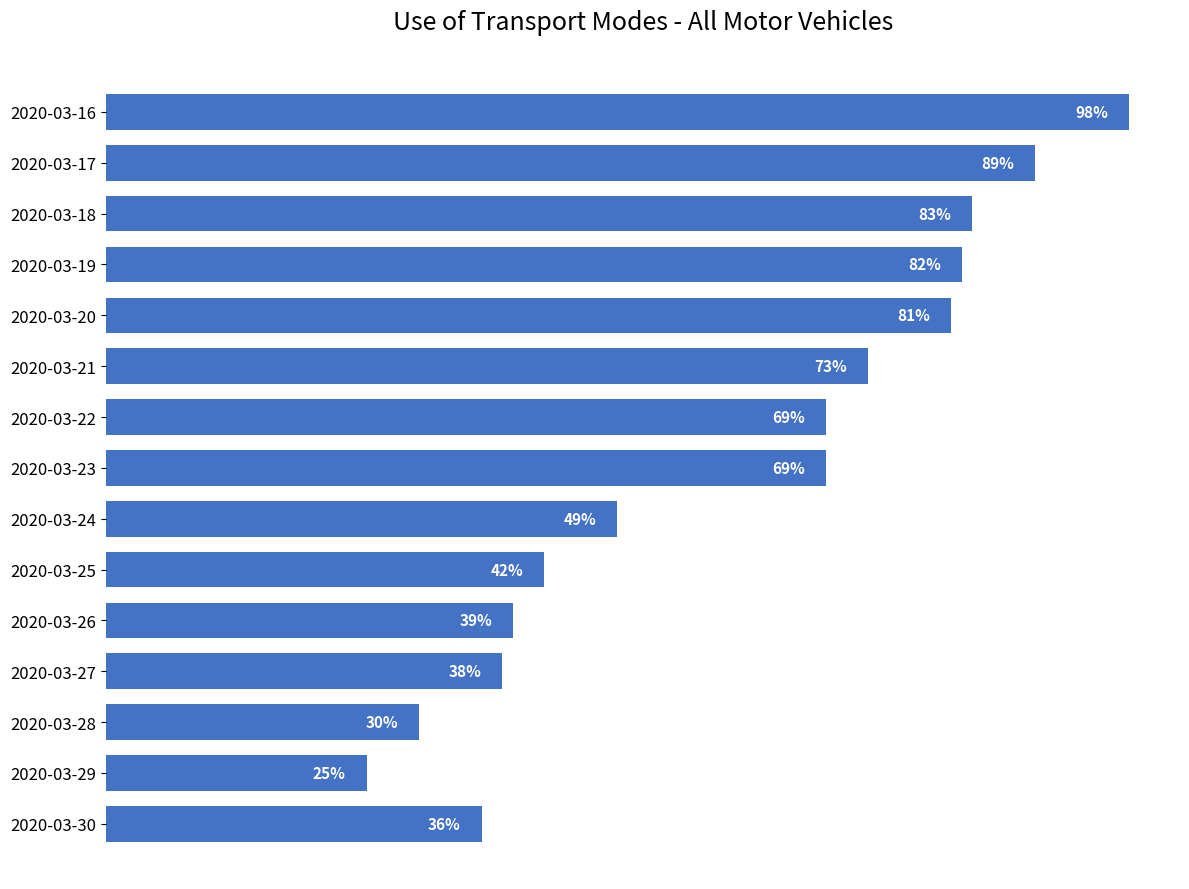

What is the difference between the maximum and minimum values?

0.7